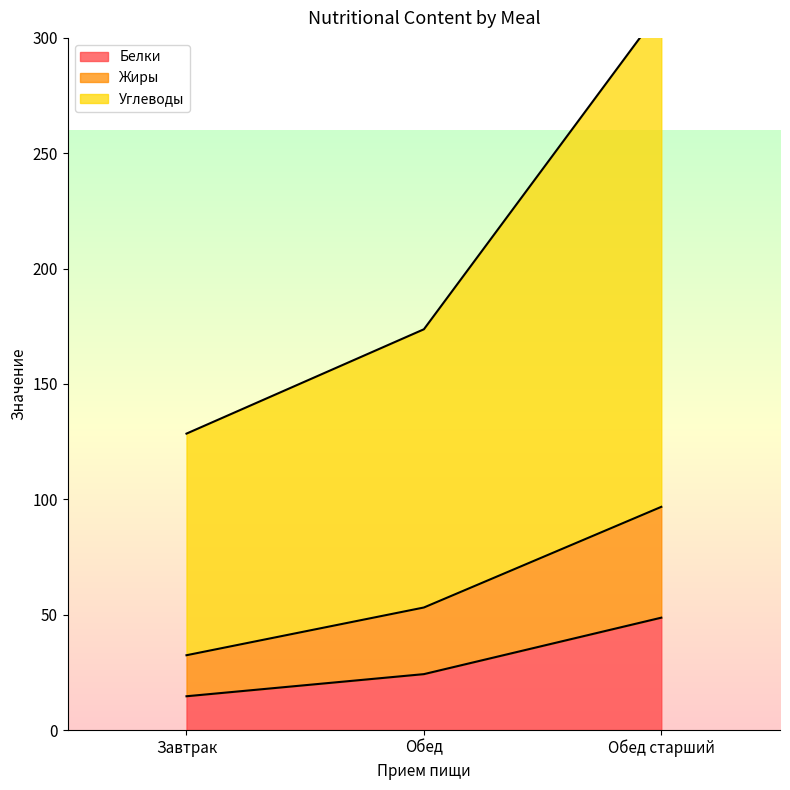

Which series has the largest range (max minus min)?

Углеводы